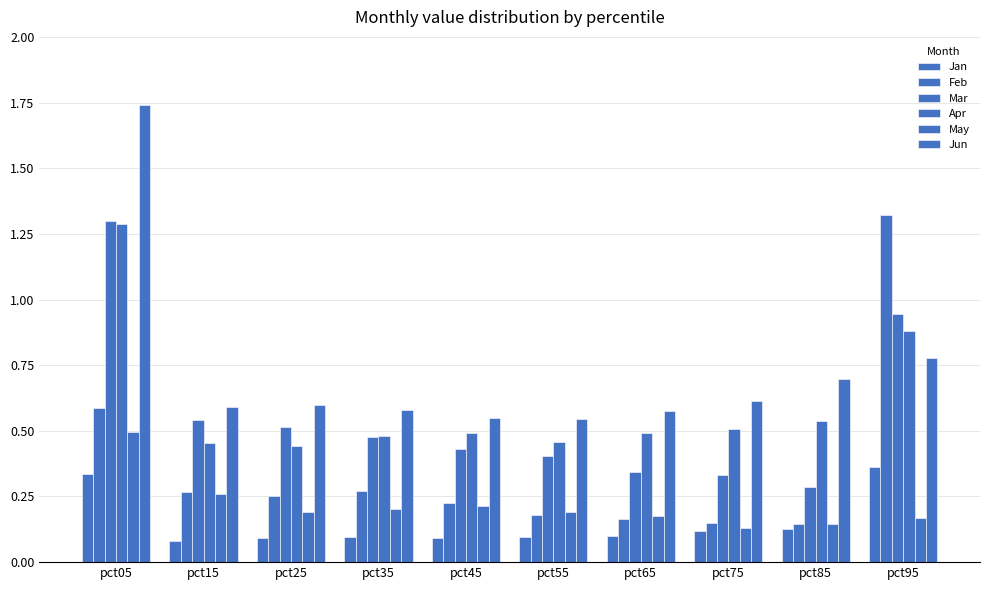

Which series has the largest range (max minus min)?

Jun